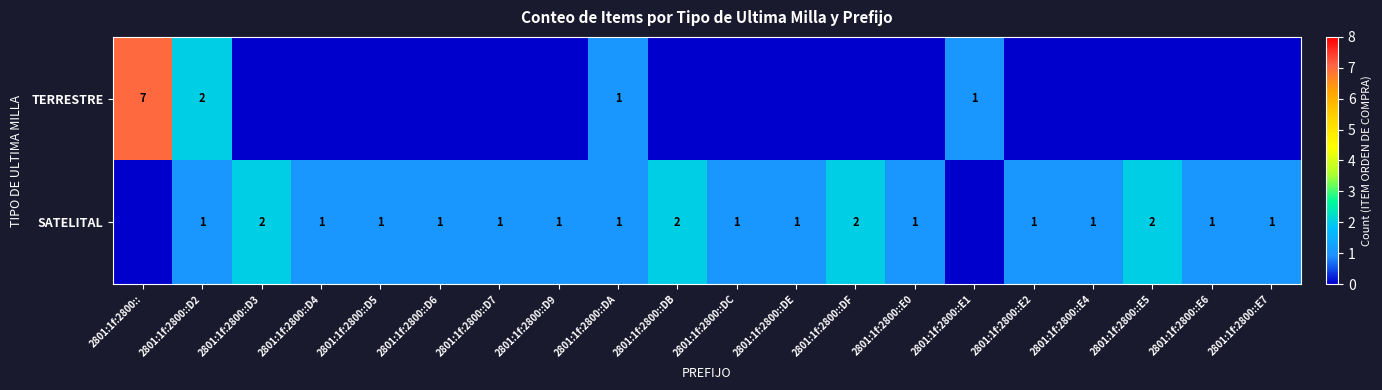

At how many categories does at least one series exceed 6?

1